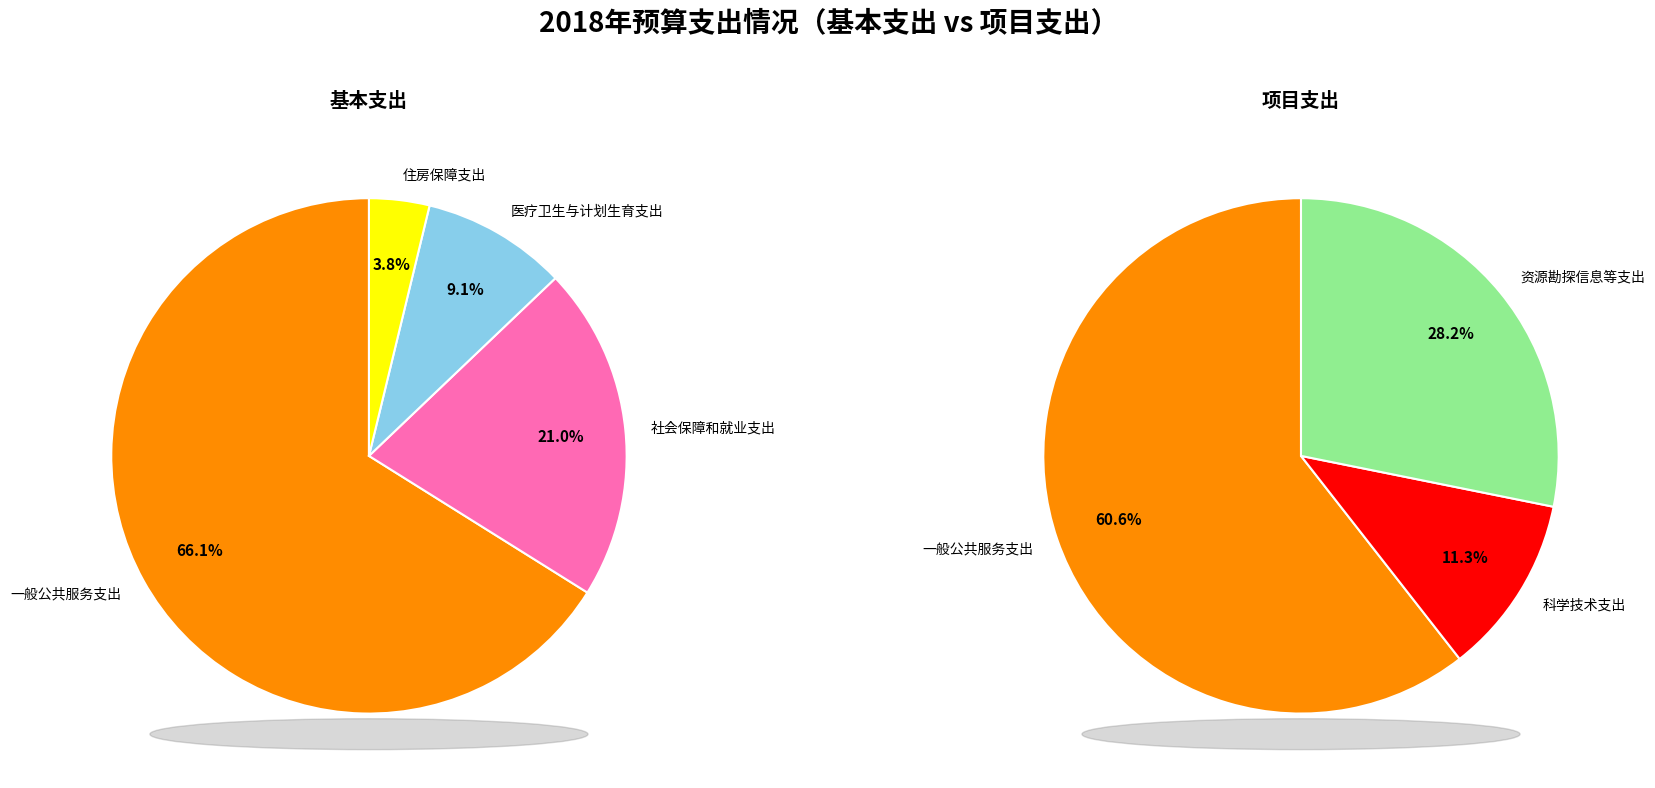

Do 一般公共服务支出 and 住房保障支出 together represent more than half of the pie?

Yes